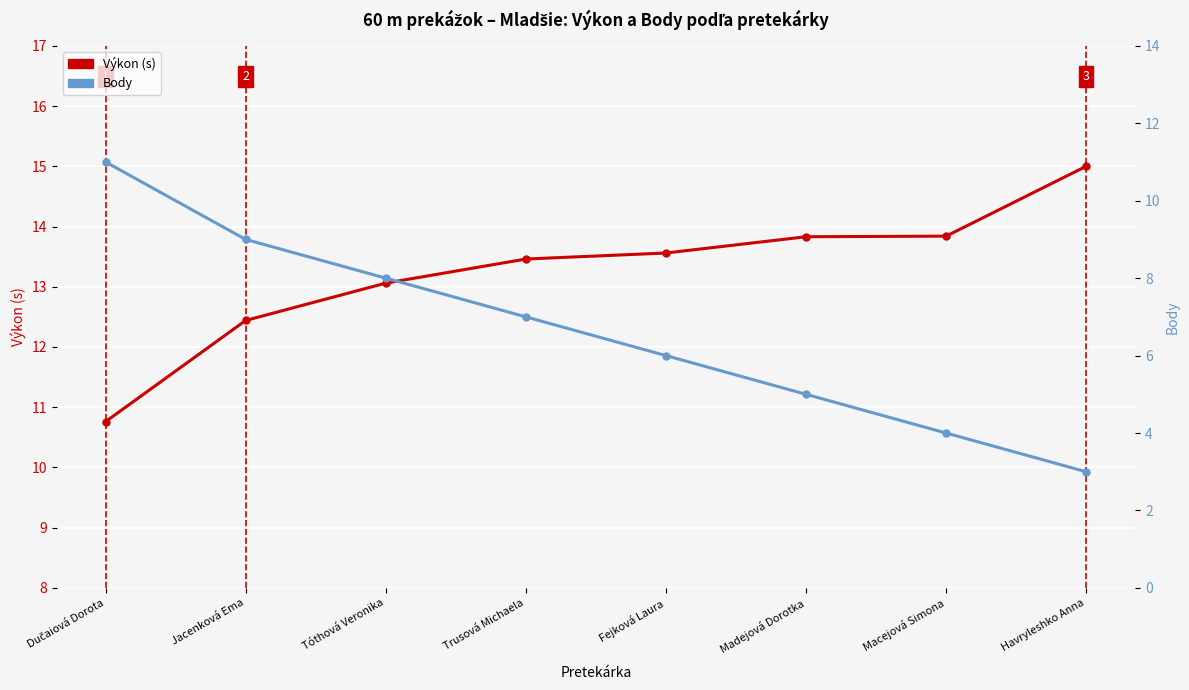

What is the spread (max minus min) of values at Macejová Simona?

9.8